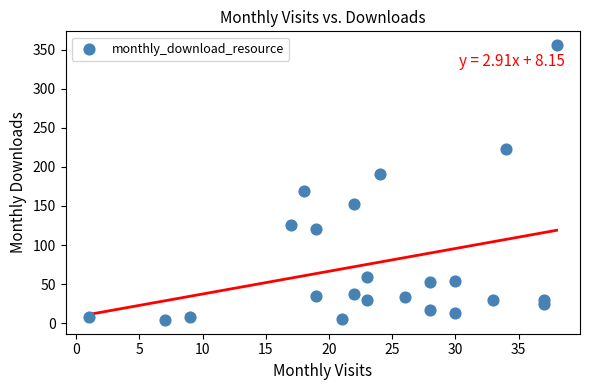

What is the range of X values (max minus min)?

37